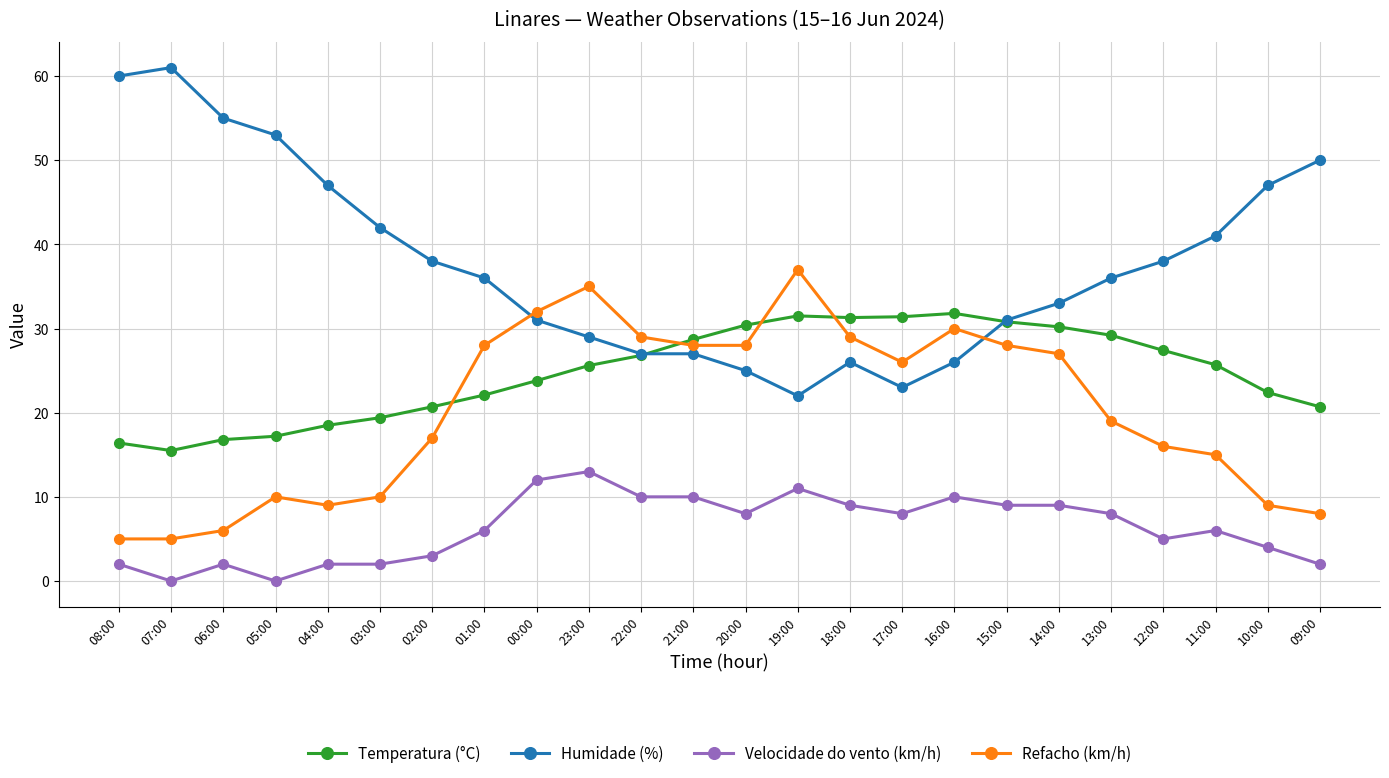

True or false: Velocidade do vento (km/h) and Refacho (km/h) cross at least once.

False